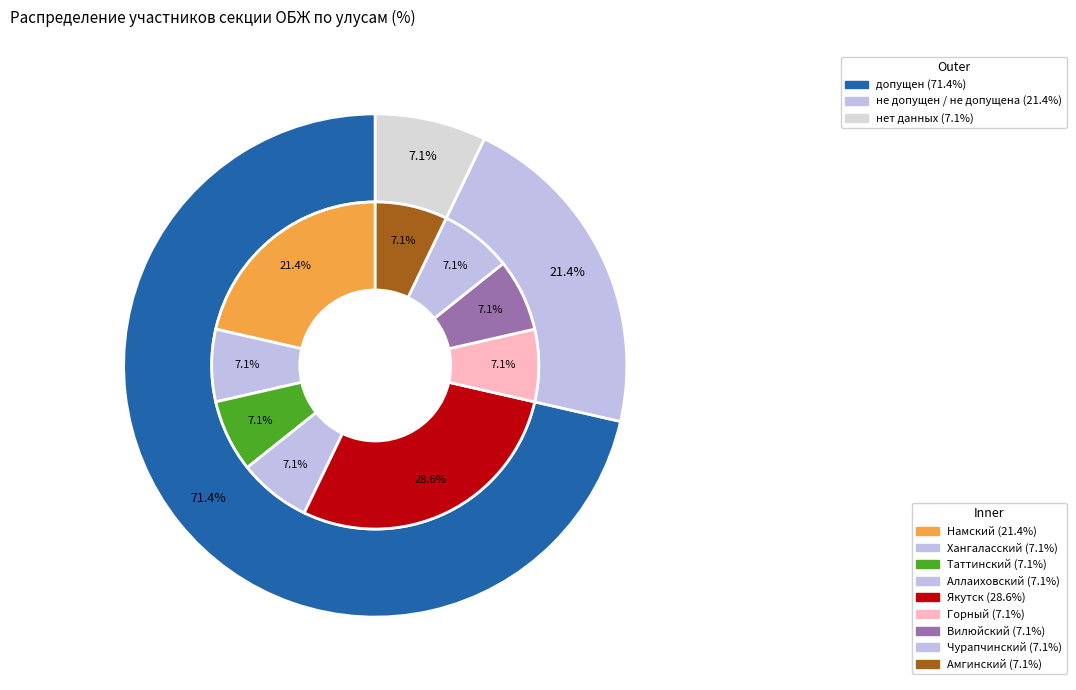

Is the sum of Вилюйский and Горный greater than half?

No